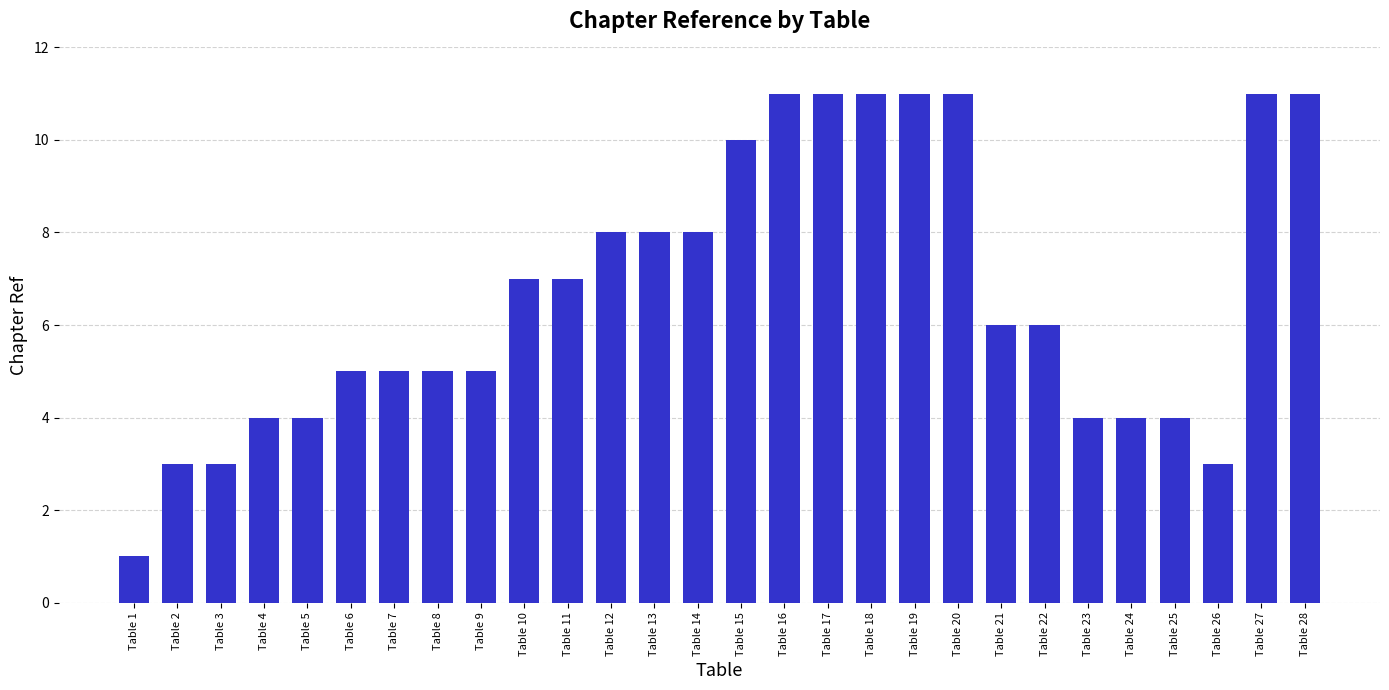

The value at Table 20 is 2. True or false?

False